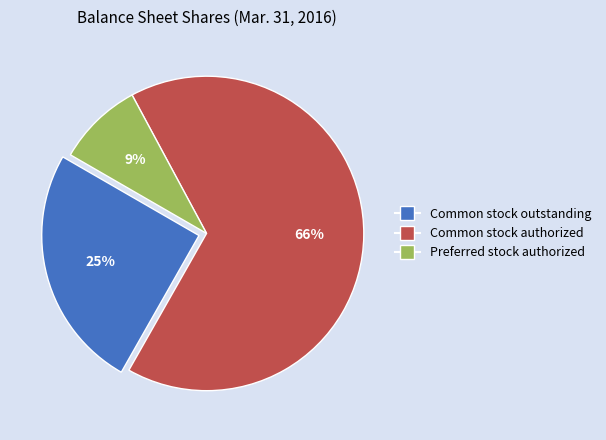

To the nearest percent, what is the average slice percentage?

33%